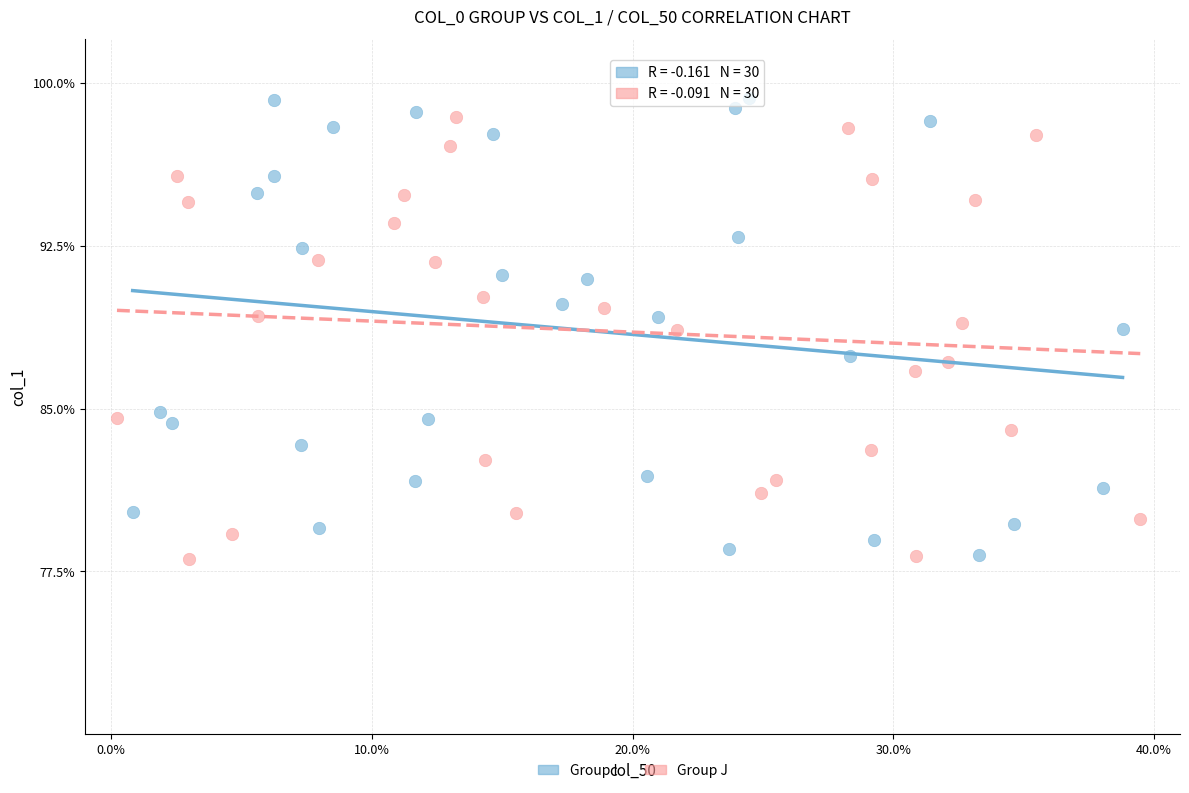

Which series has the widest spread of Y values?

Group I